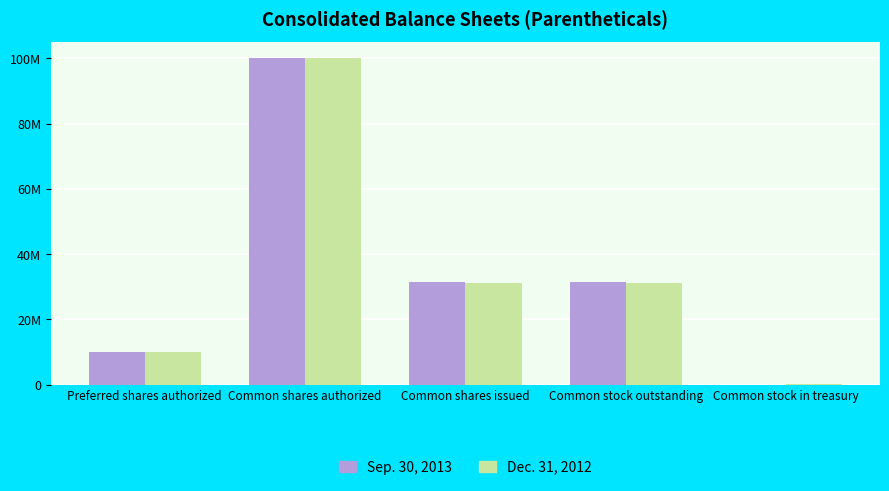

At which category does the chart reach its minimum across all series?

Common stock in treasury